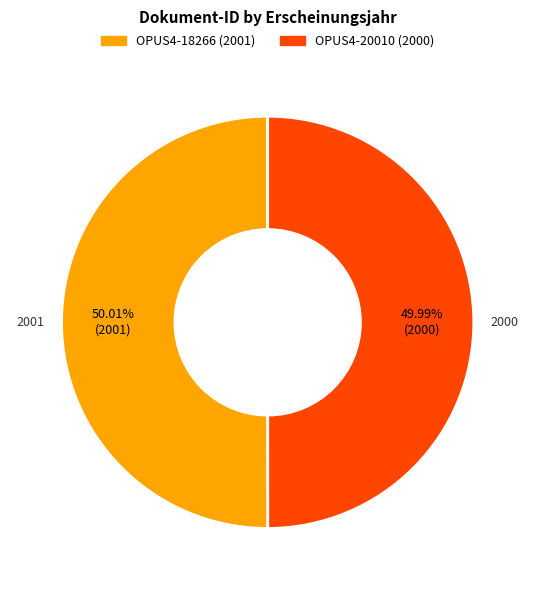

Combined, do OPUS4-20010 (2000) and OPUS4-18266 (2001) account for over 50%?

Yes